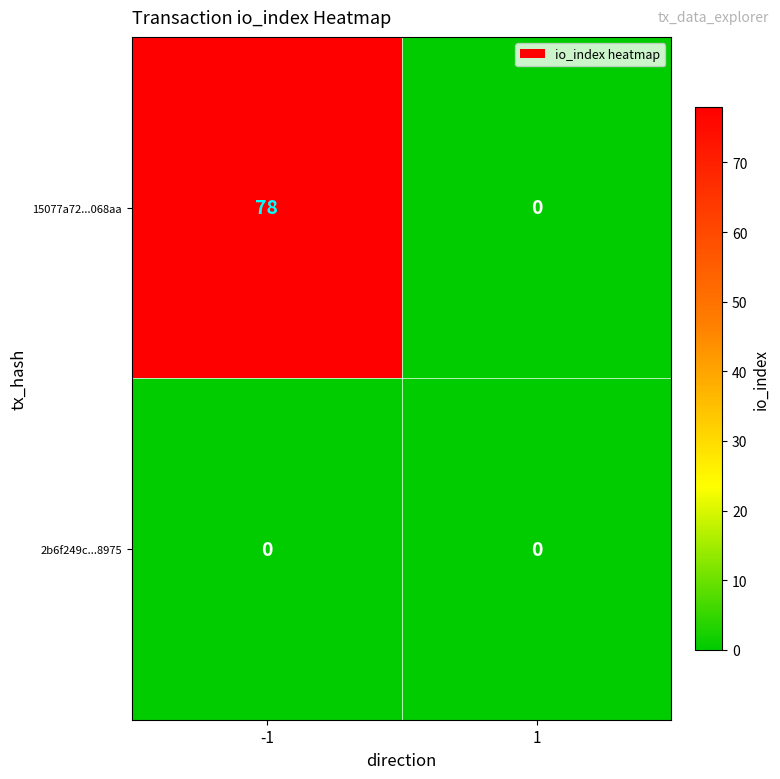

At which category is the sum across all series the highest?

-1